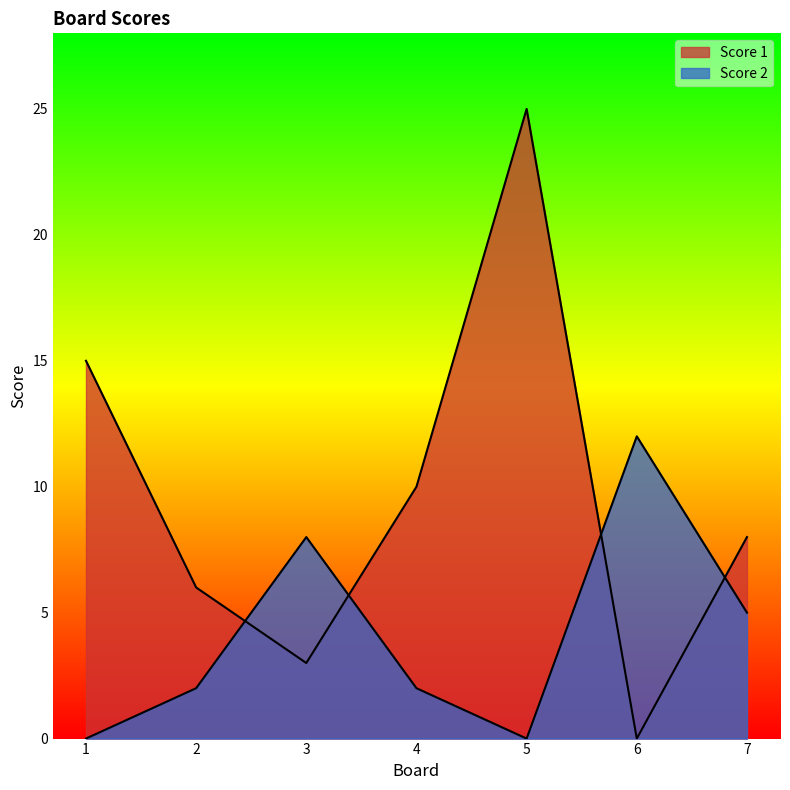

At 1, list the series in order from smallest to largest.

Score 2, Score 1